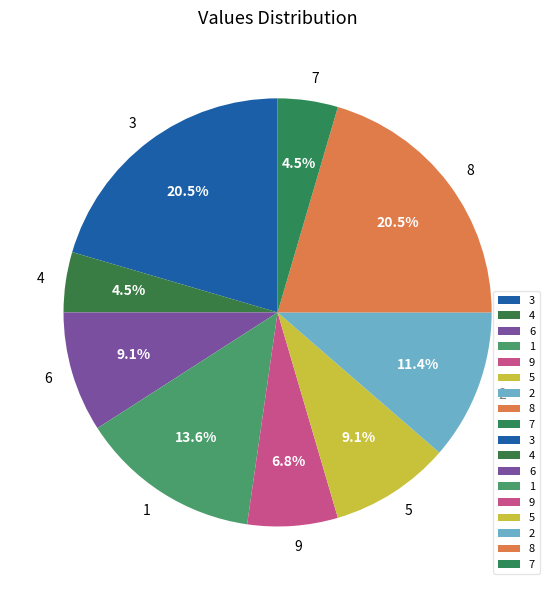

To the nearest percent, what is the difference between the largest and smallest slice percentages?

16%